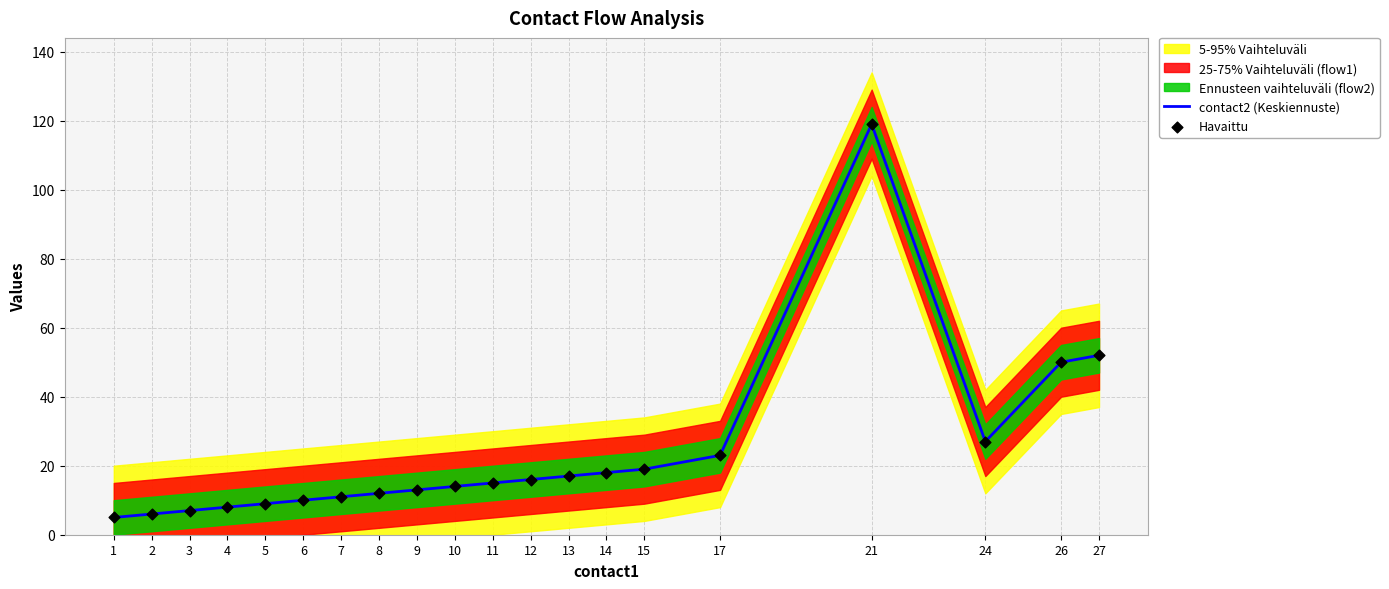

Is the value of contact2 (Keskiennuste) at 21 greater than the value of Havaittu at 11?

Yes